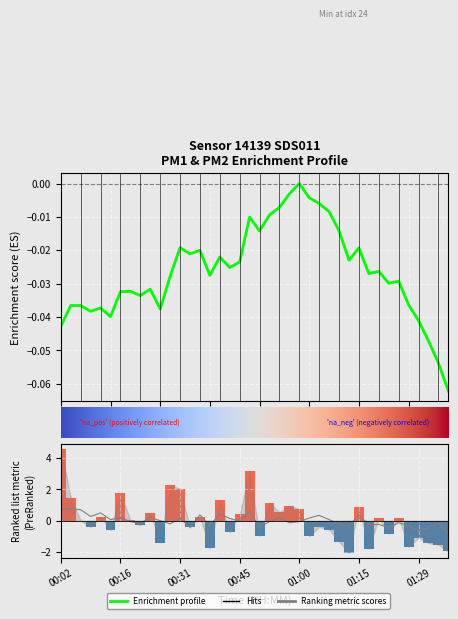

What is the difference between the maximum and second lowest values in the P1 series?

6.5